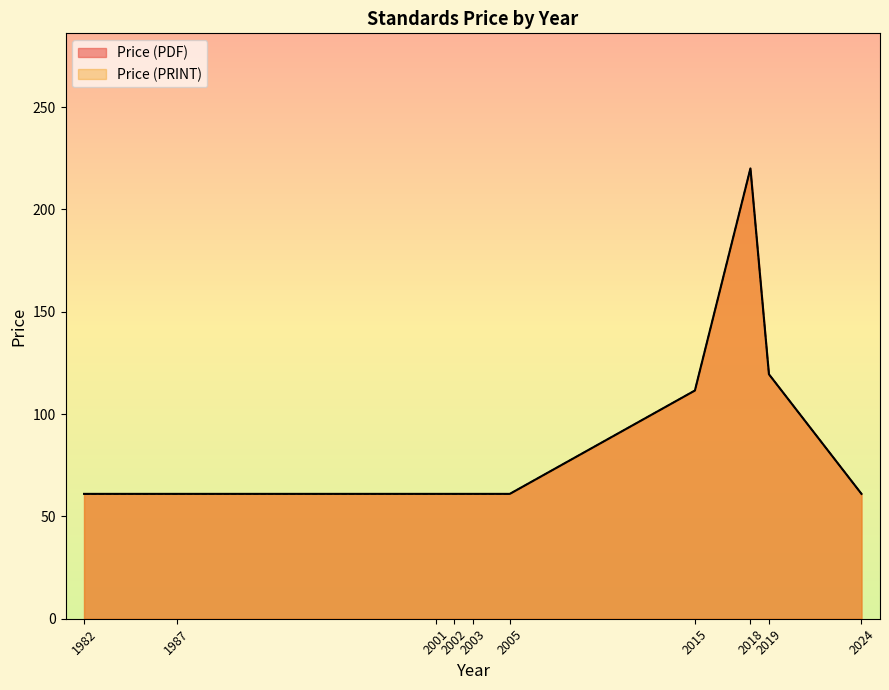

At which category does Price (PRINT) reach its first local peak?

2018